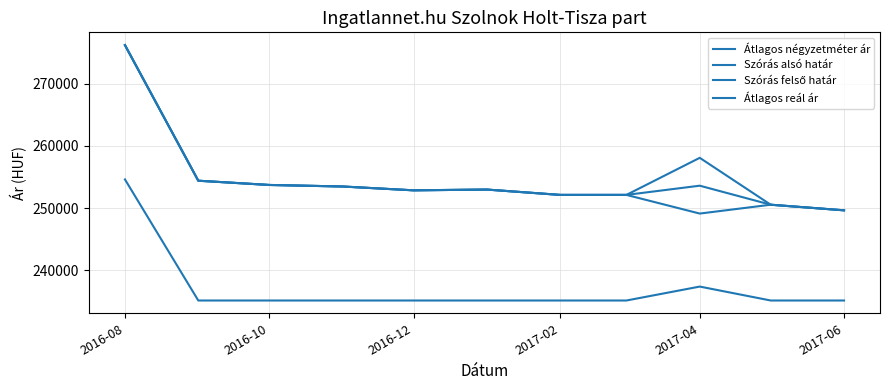

How many lines are shown in the chart?

4